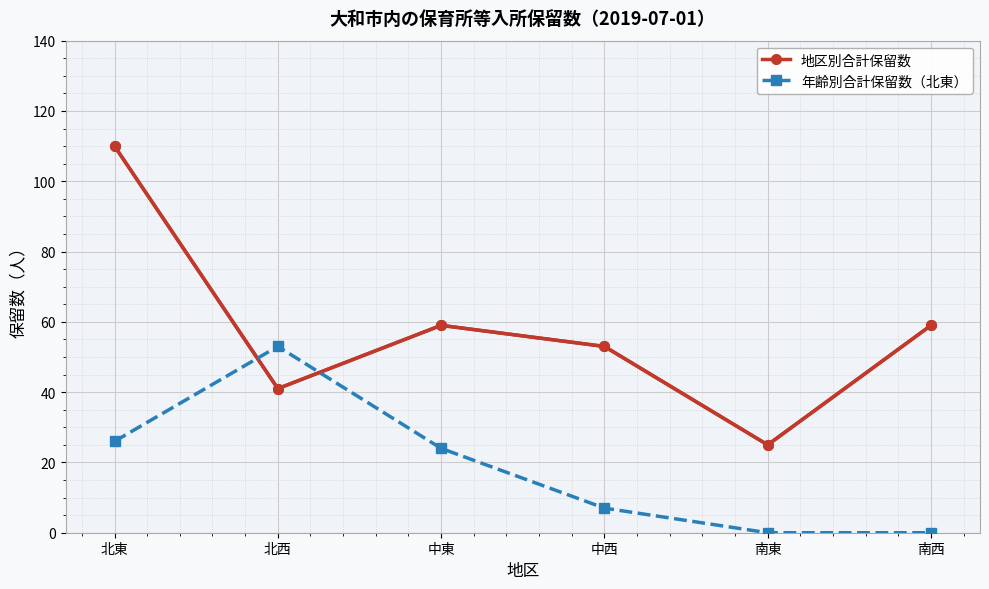

True or false: 年齢別合計保留数（北東） and 地区別合計保留数 intersect in this chart.

True